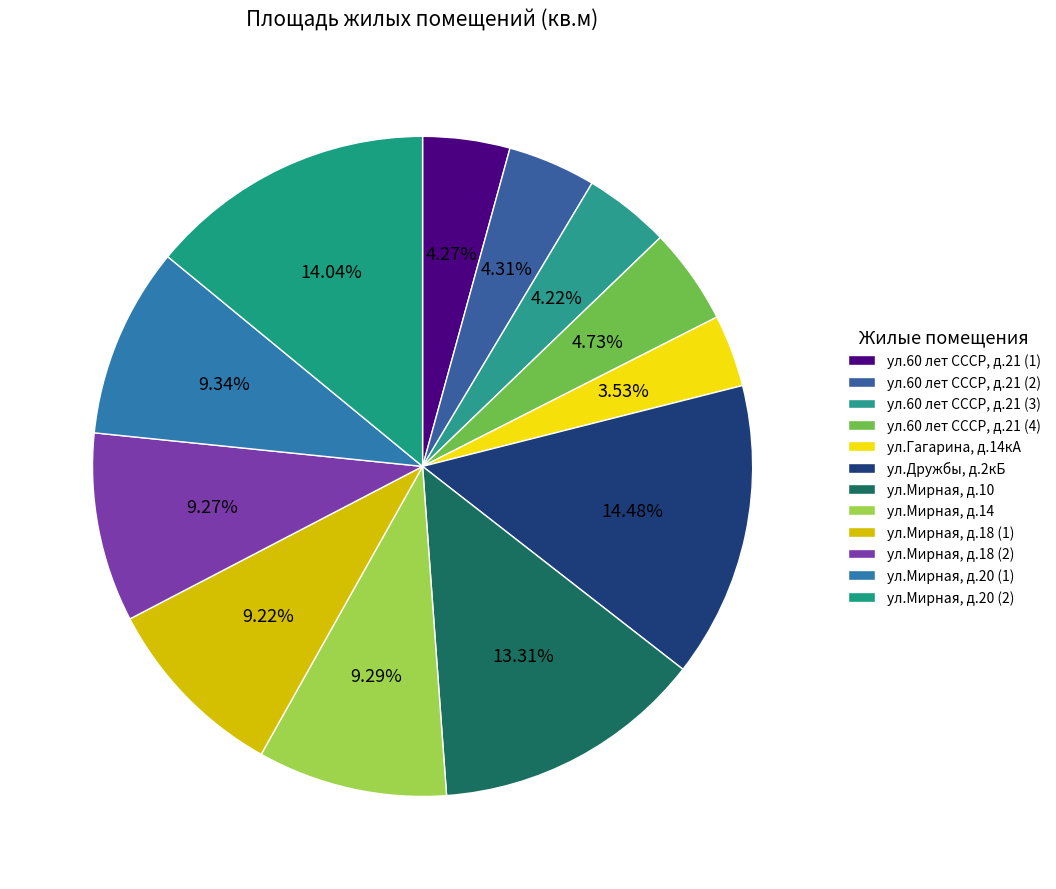

To the nearest percent, what is the difference between the largest and smallest slice percentages?

11%